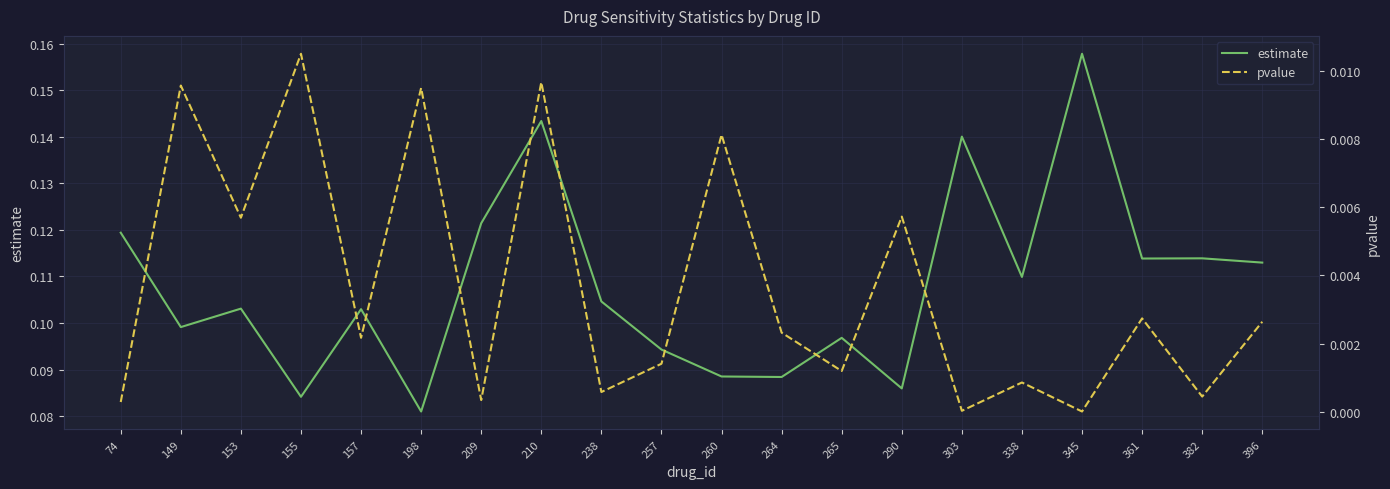

True or false: pvalue and estimate cross at least once.

False